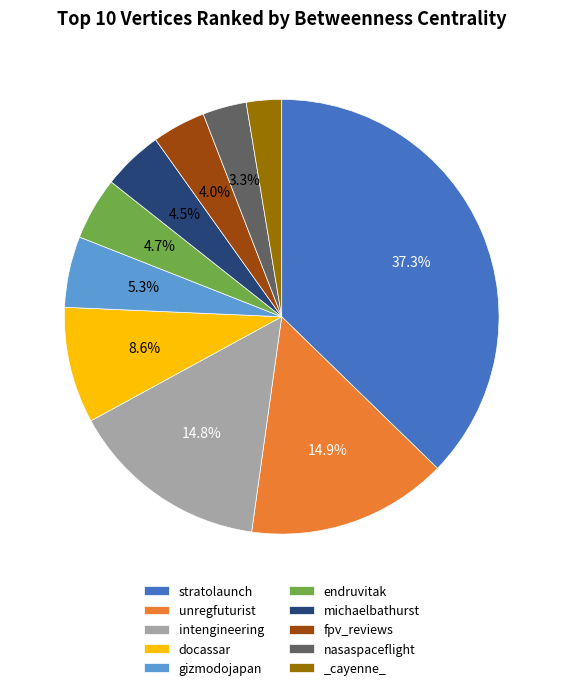

Which slice is the largest?

stratolaunch